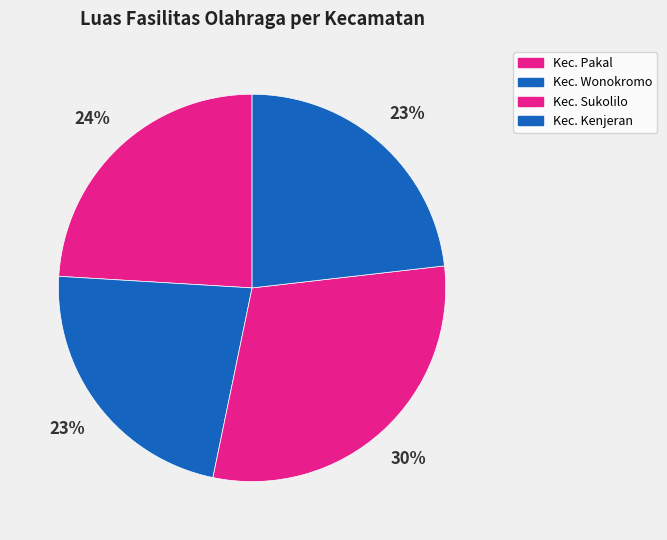

Count the number of slices in the pie.

4